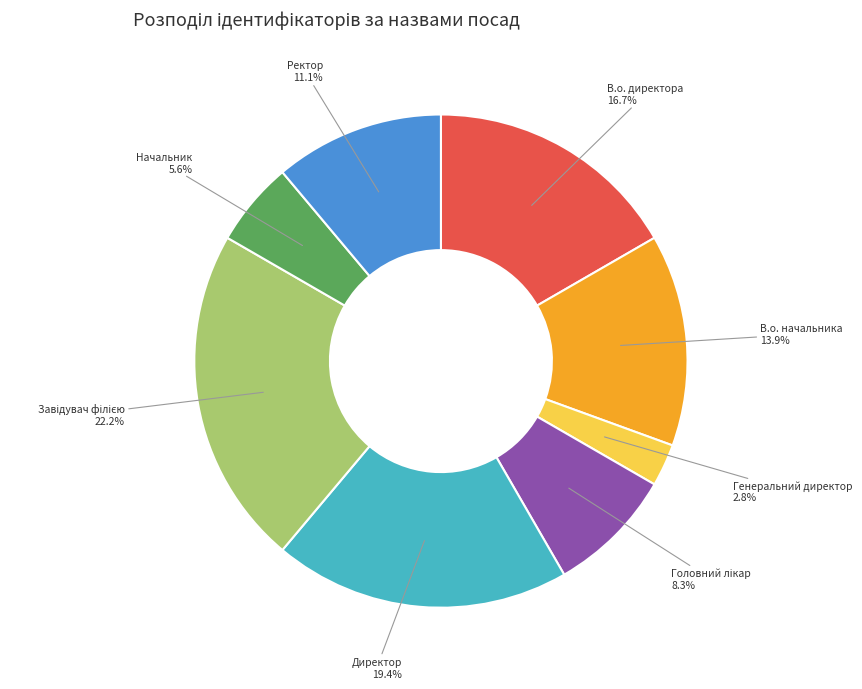

How many segments does this pie chart have?

8